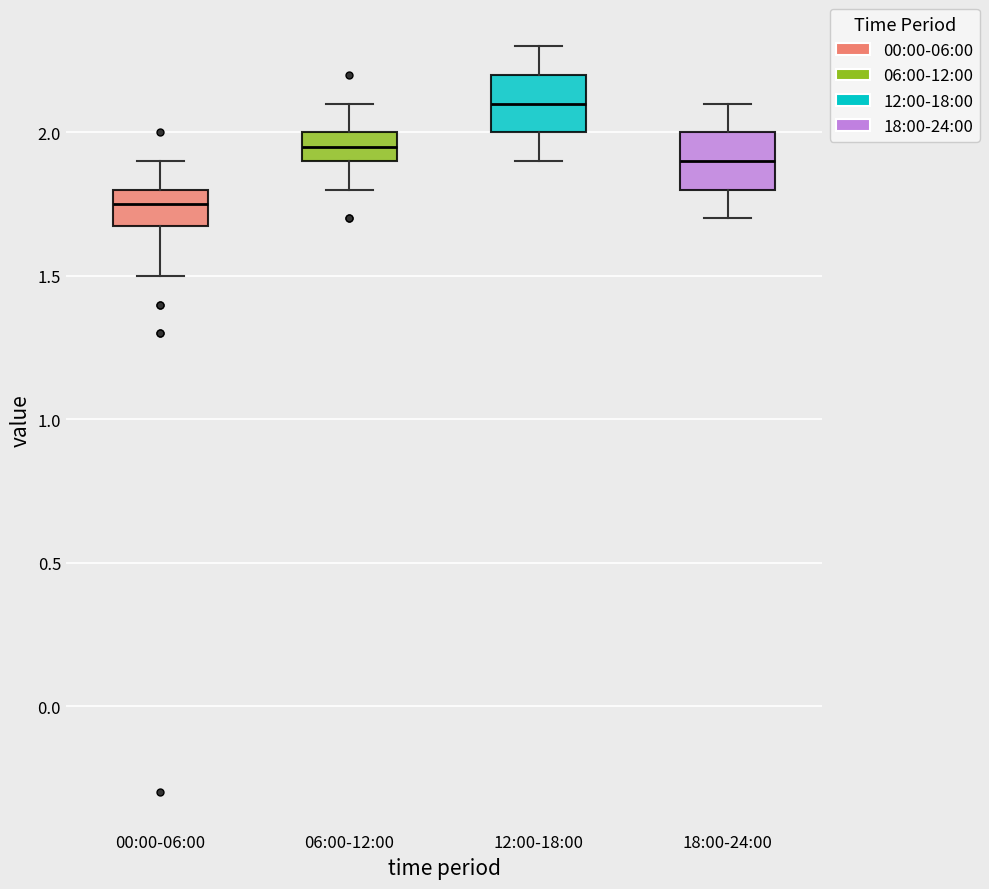

Which box has the highest median line?

12:00-18:00